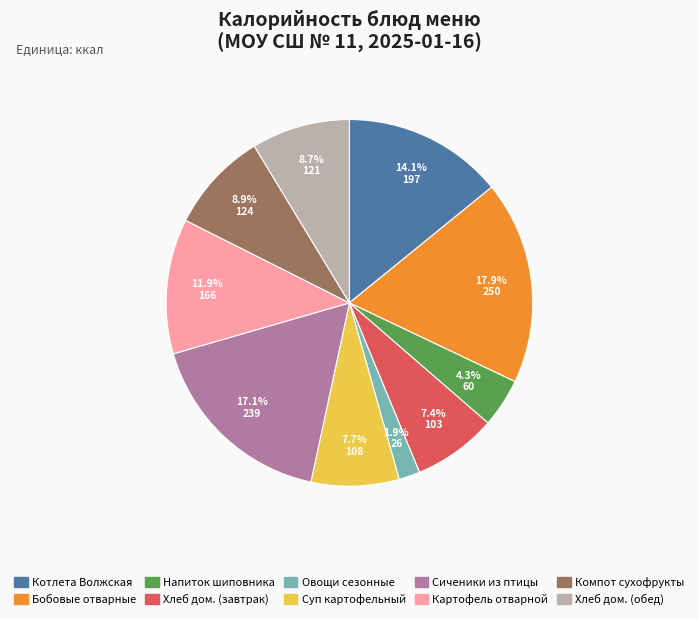

To the nearest percent, what is the difference between the largest and smallest slice percentages?

16%